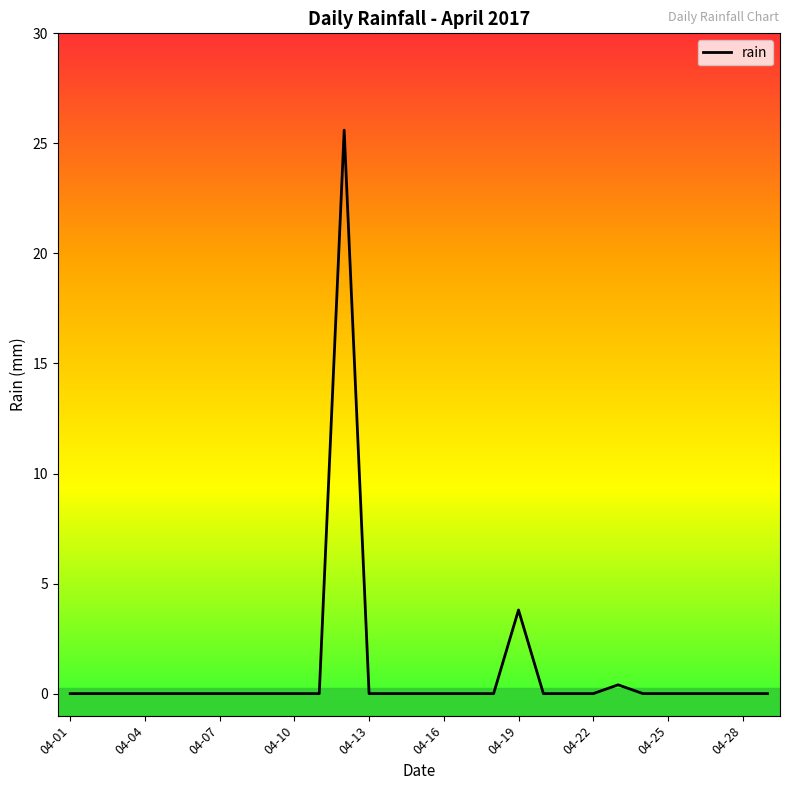

What is the greatest value displayed?

25.6